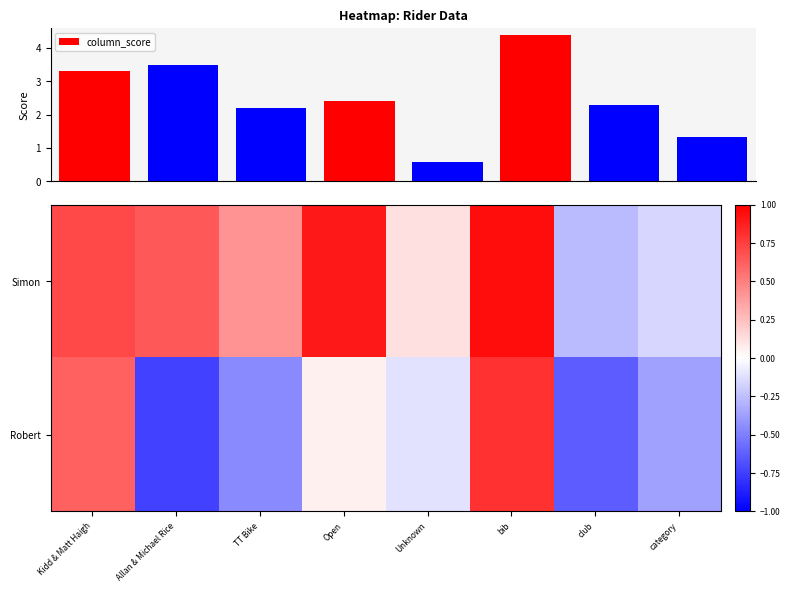

List the labels in order of row_1 value, largest first.

bib, Kidd & Matt Haigh, Open, Unknown, category, TT Bike, club, Allan & Michael Rice